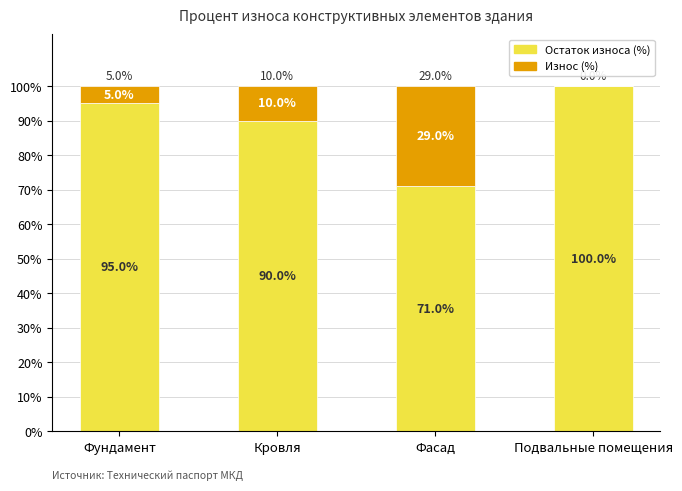

At which label does Остаток износа (%) reach its peak?

Подвальные помещения